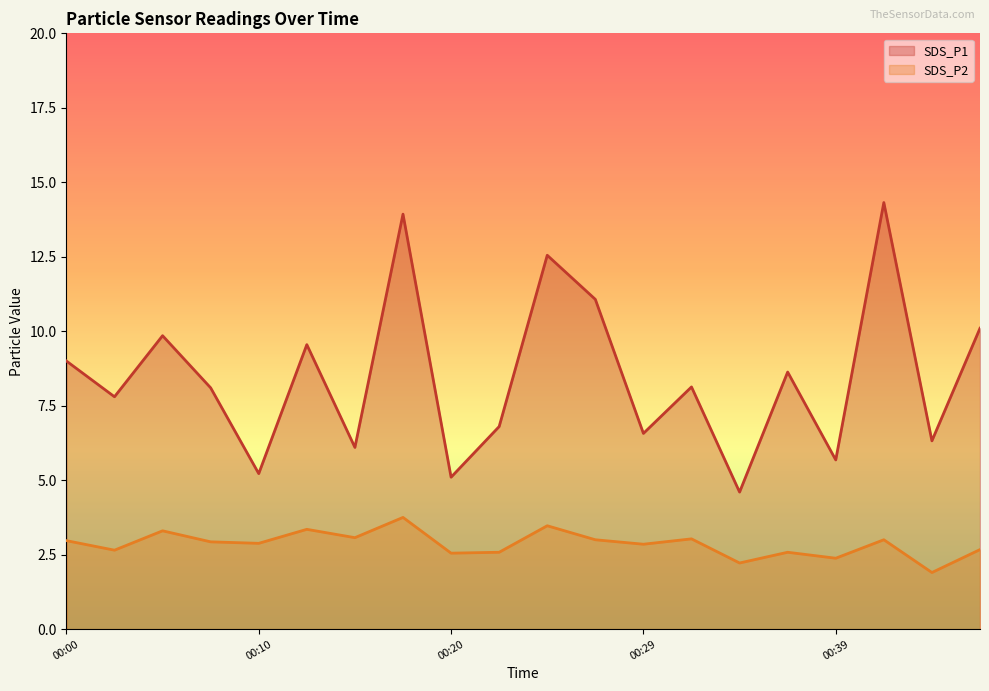

What is the greatest value displayed?

14.3